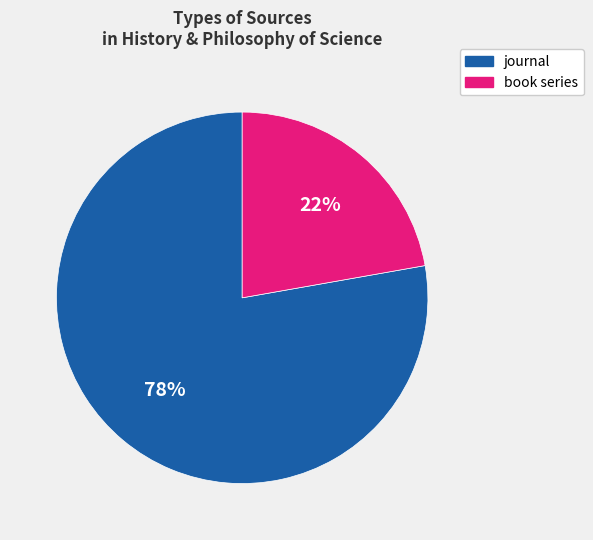

Between book series and journal, which is larger?

journal